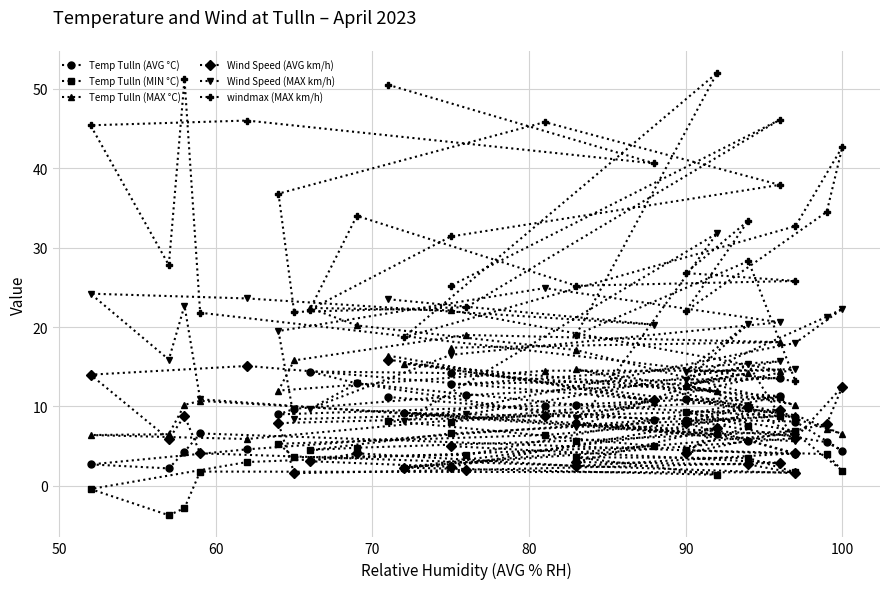

True or false: Temp Tulln (AVG °C) and Wind Speed (MAX km/h) cross at least once.

True